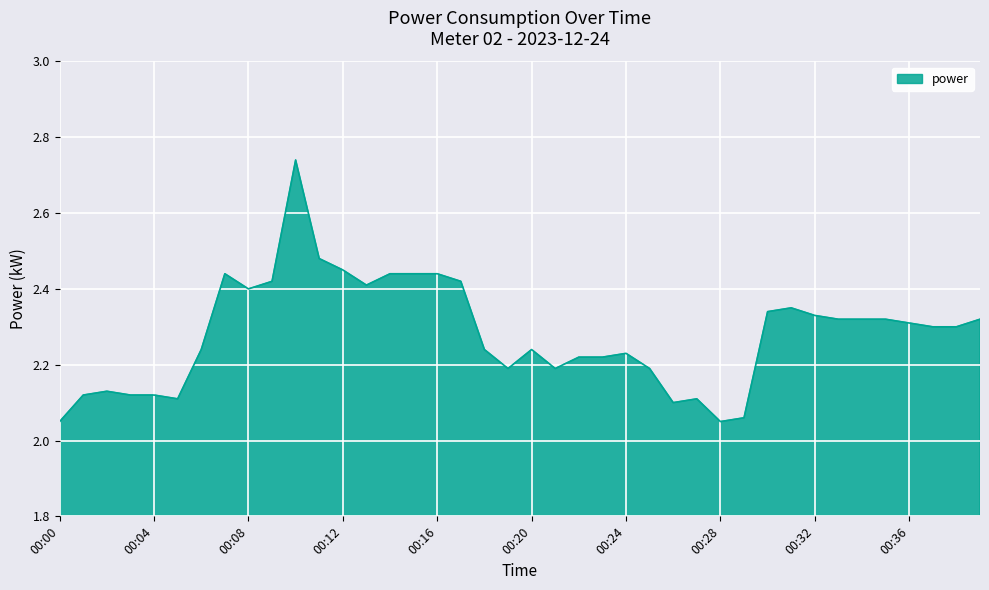

What is the maximum value shown in the chart?

2.7